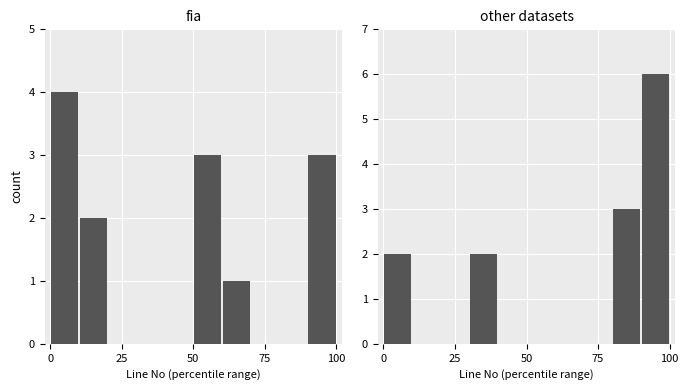

Are the bars horizontal?

No